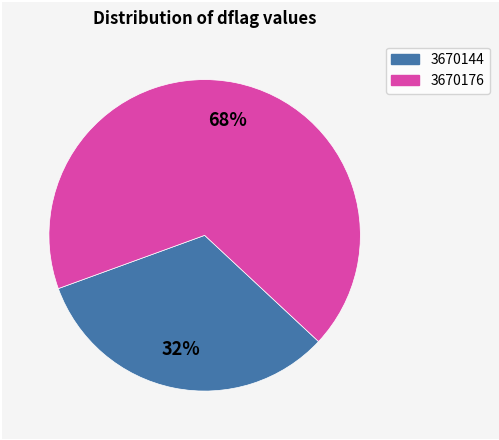

True or false: 3670176 accounts for 32% of the total.

False